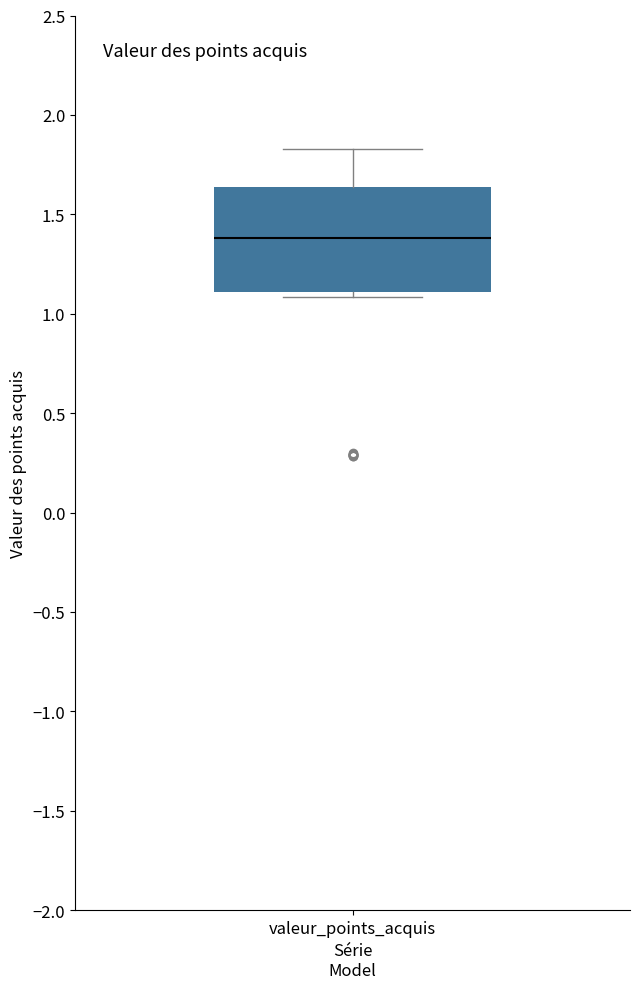

Where is the upper edge of the box for valeur_points_acquis on the y-axis? The values are not printed on the chart, so give them approximately, as read against the axis.

1.65